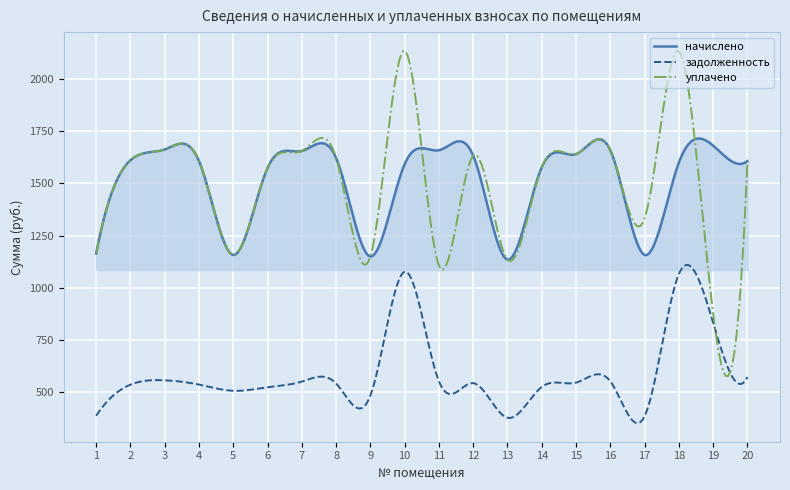

Which series has the widest spread of values?

уплачено